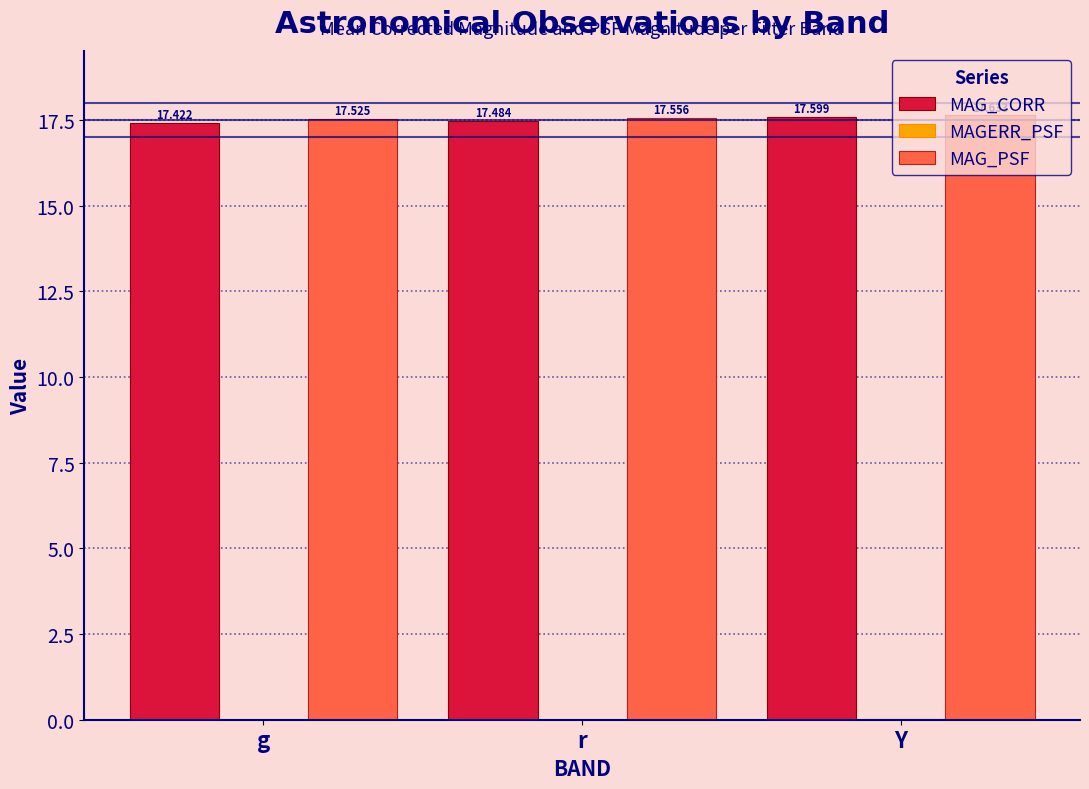

Which series has the largest range (max minus min)?

MAG_CORR